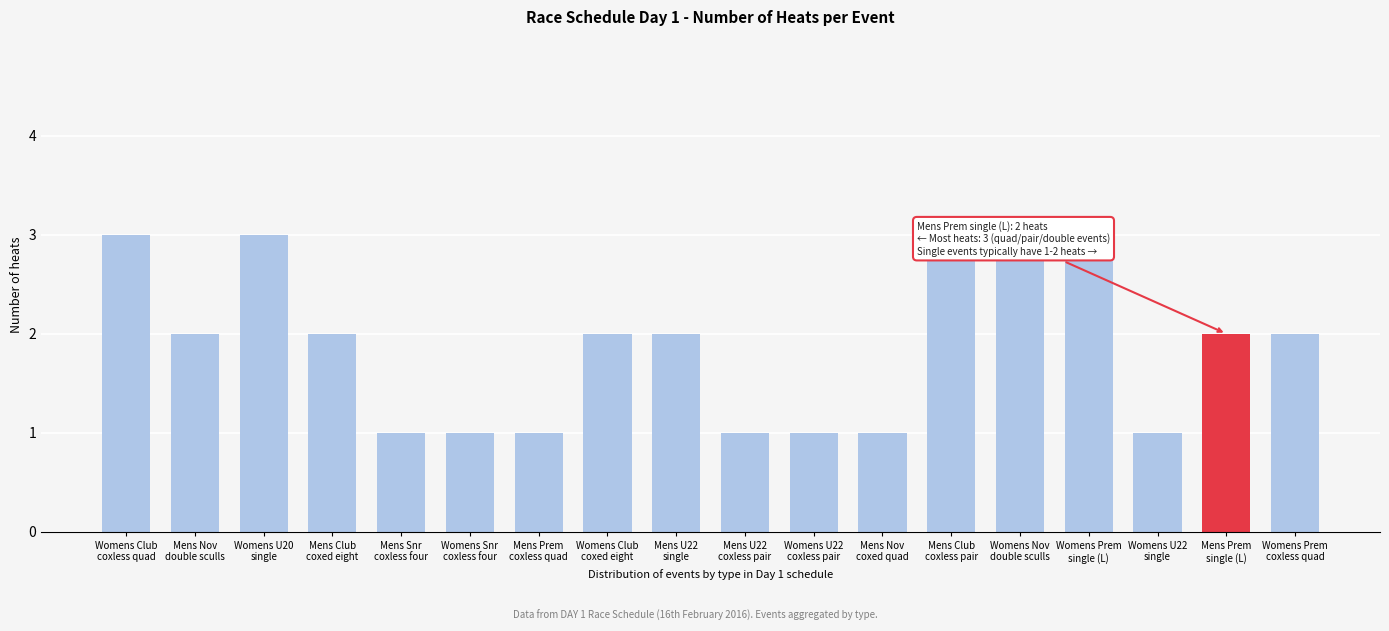

What position from the right is Womens Prem
coxless quad?

1